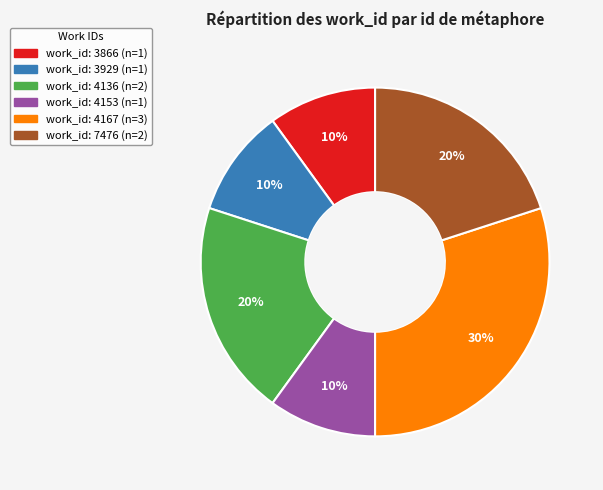

Does any single category account for the majority?

No